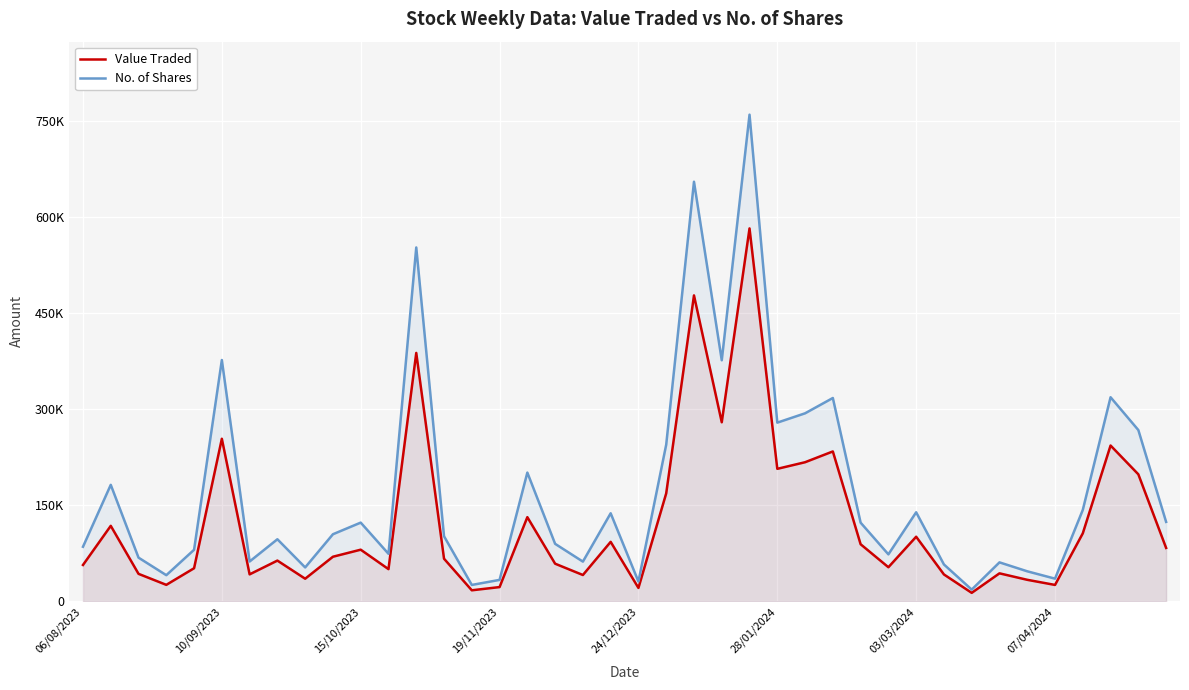

Count the number of data series in this chart.

2